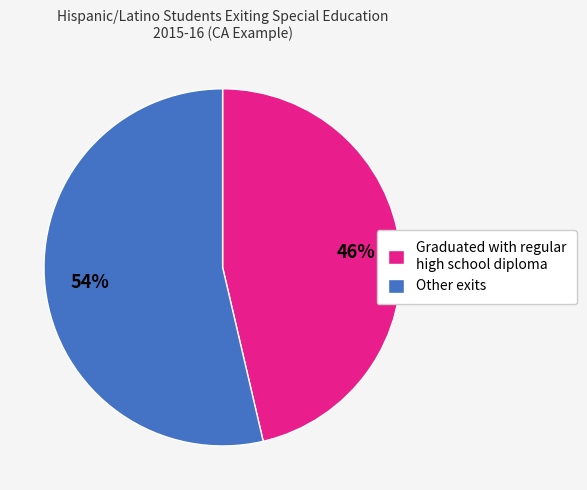

What is the smallest slice in the pie chart?

Graduated with regular high school diploma